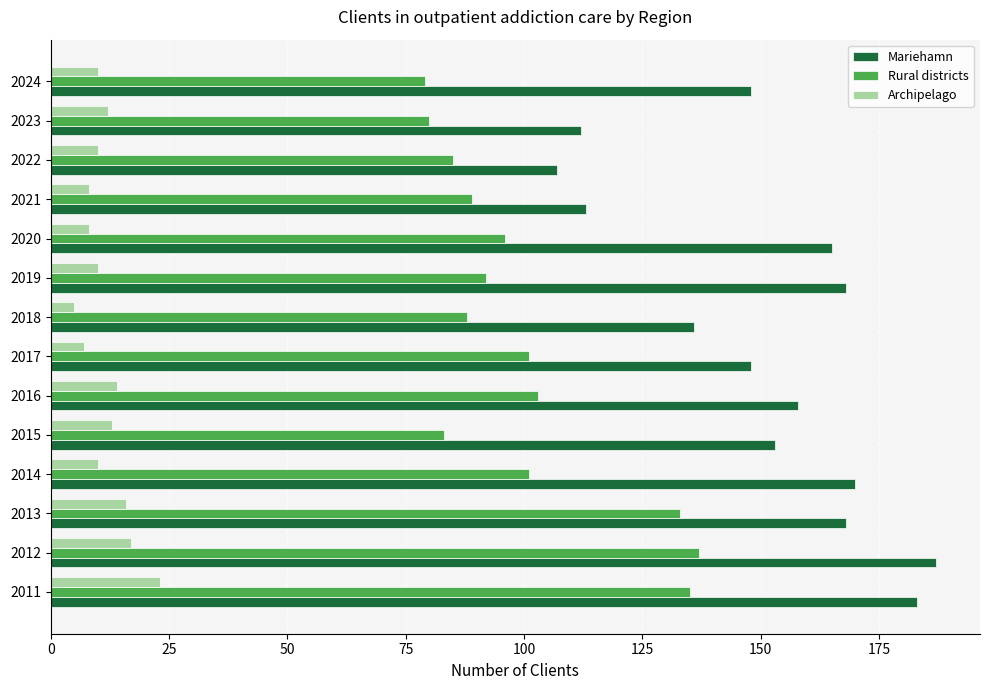

Rank the series by their maximum value, from highest to lowest.

Mariehamn, Rural districts, Archipelago